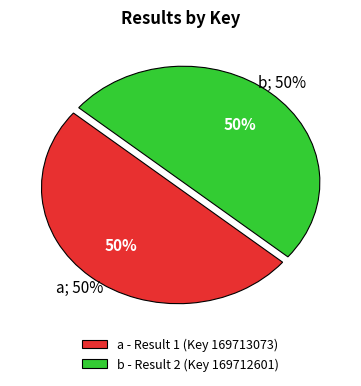

What is the ratio of the value at Result 1 (Key: 169713073) to the value at Result 2 (Key: 169712601)?

1.0